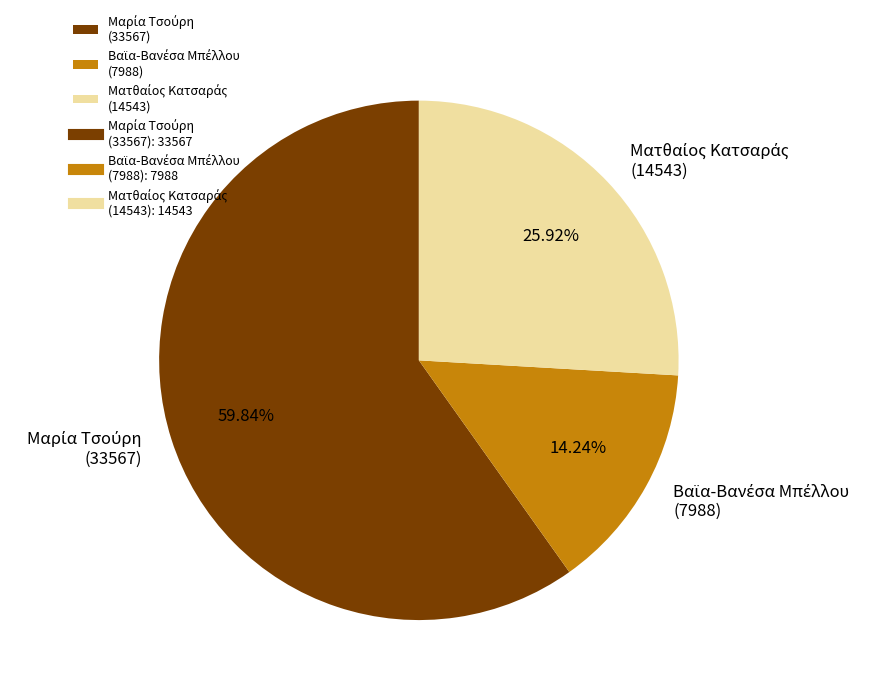

To the nearest percent, what is the average slice percentage?

33%